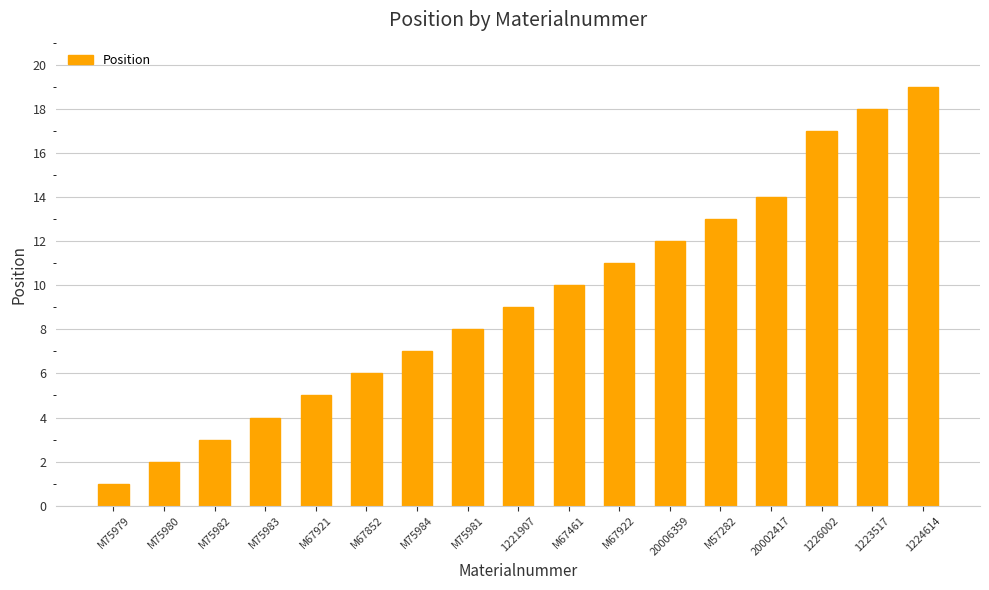

The value at M75984 is 7. True or false?

True